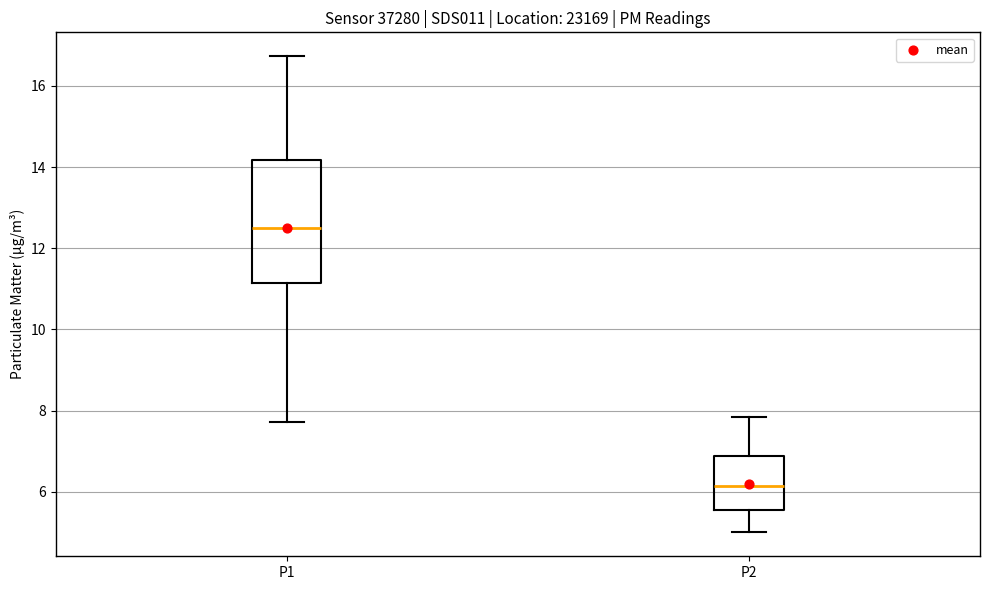

Which box's median line is the lowest?

P2